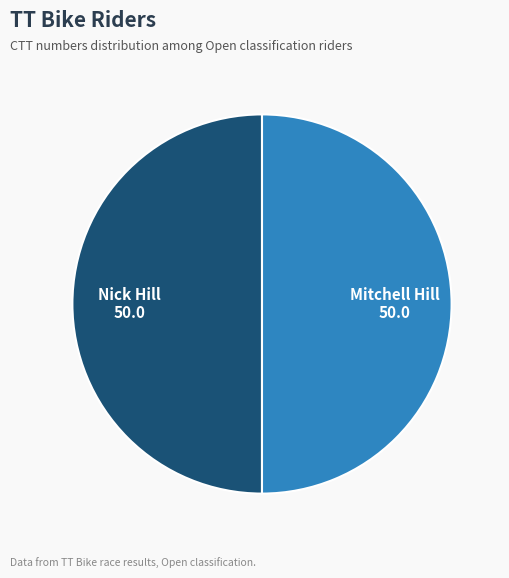

Is the sum of Mitchell Hill and Nick Hill greater than half?

Yes